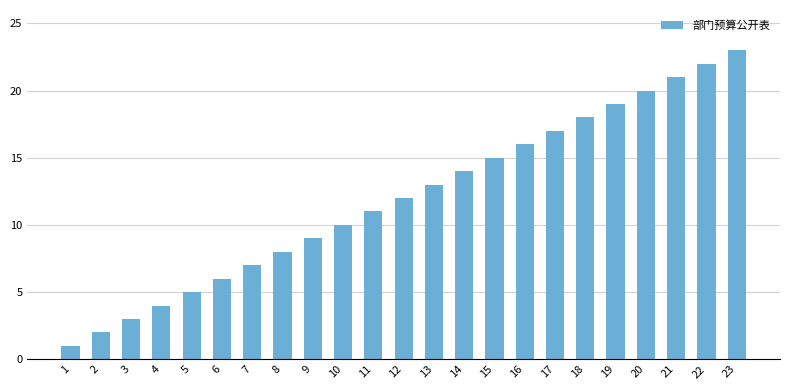

Between 5 and 14, which is larger?

14